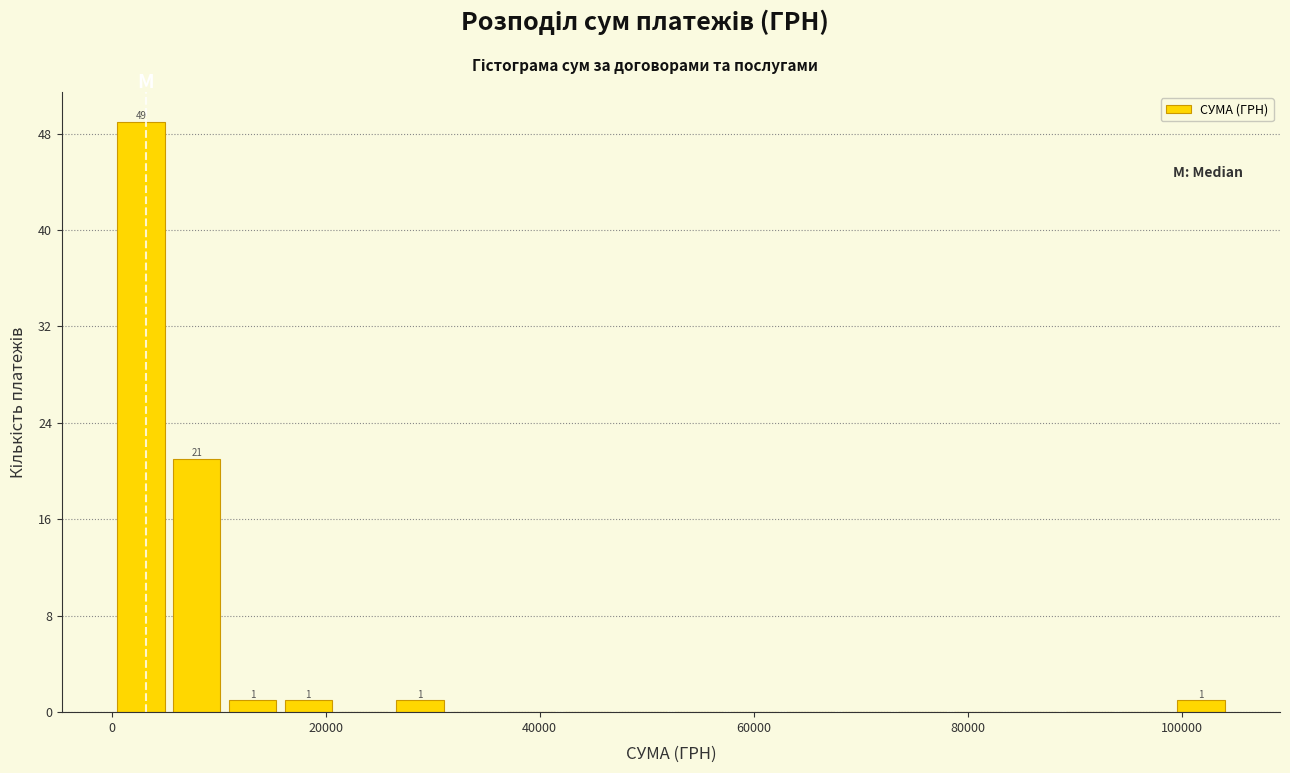

Read against the x-axis, roughly where is the centre of the tallest bar?

2000